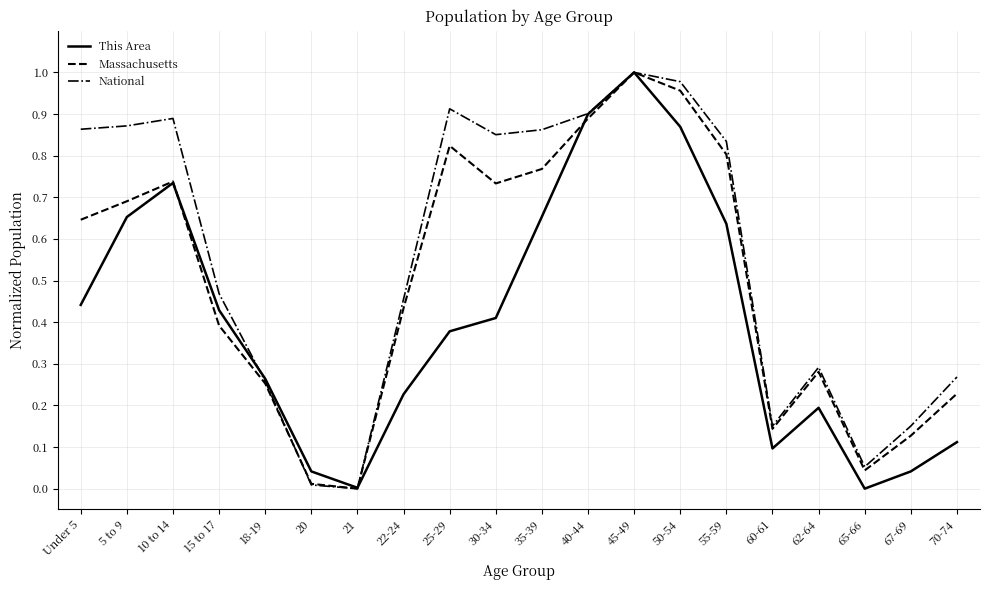

How many distinct data groups are displayed?

3